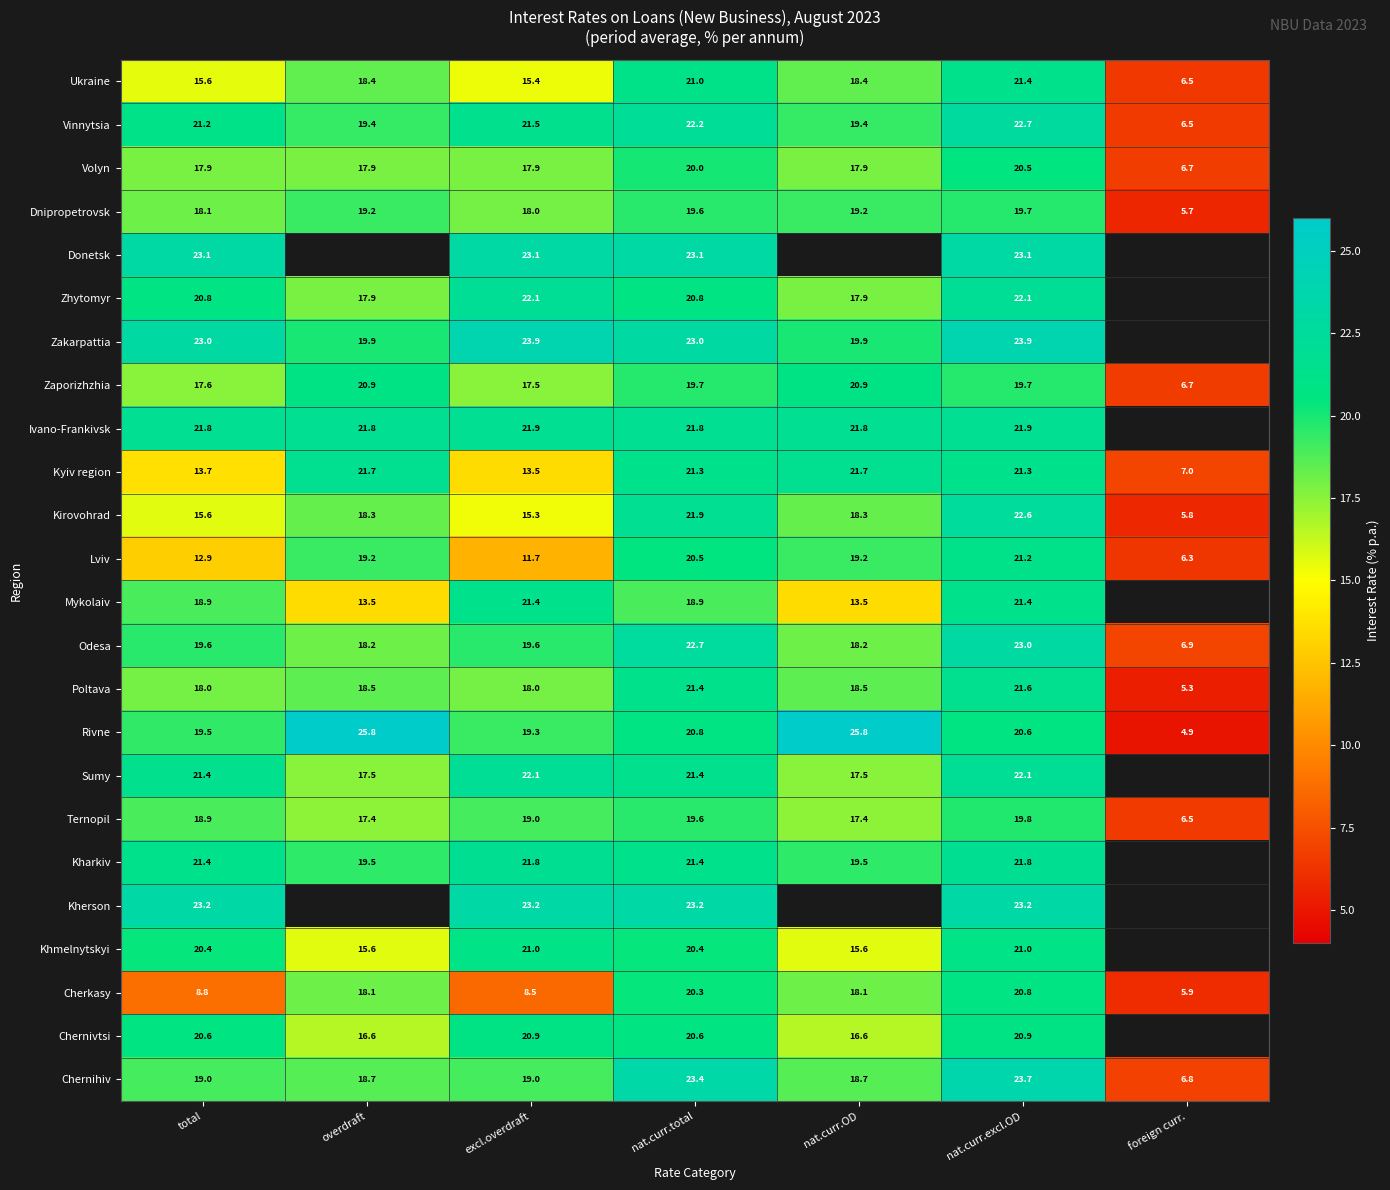

Is it true that Zaporizhzhia equals 17.5 at excl.overdraft?

True